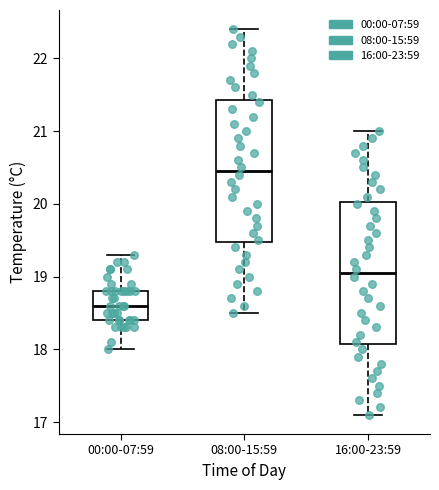

Reading left to right, transcribe this box plot: for each box, give where its median line is, the range the box spans, and where its two whiskers end, as read against the y-axis. The values are not printed on the chart, so give them approximately, as read against the axis.

00:00-07:59: median 18.6, box 18.4 to 18.8, whiskers 18.0 to 19.3
08:00-15:59: median 20.5, box 19.5 to 21.4, whiskers 18.5 to 22.4
16:00-23:59: median 19.1, box 18.1 to 20.0, whiskers 17.1 to 21.0